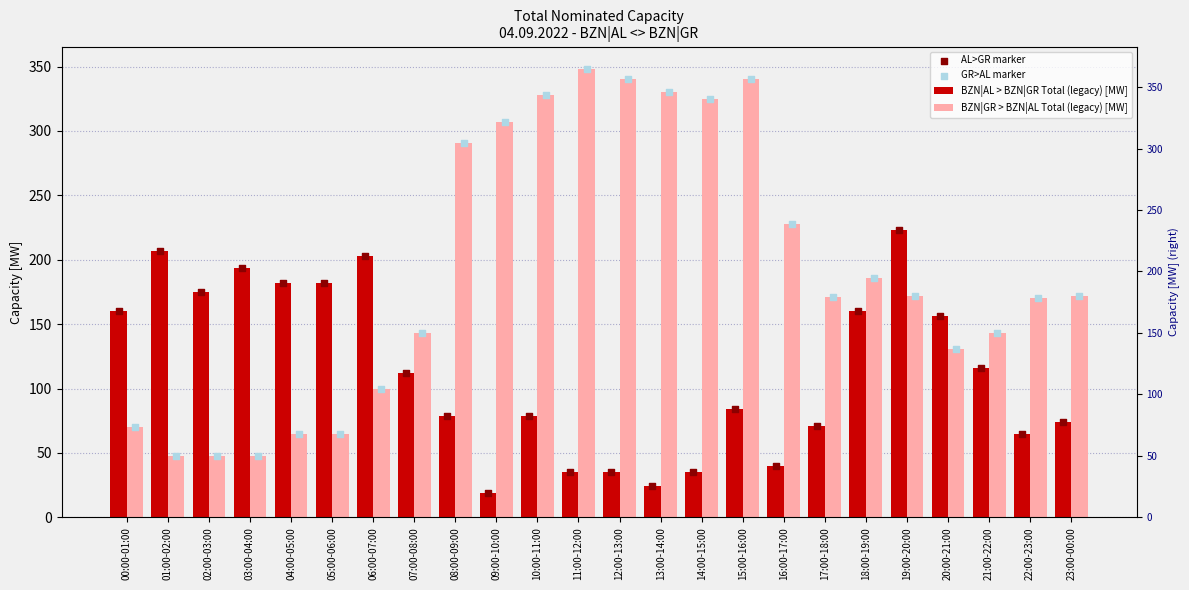

At which category is the sum across all series the highest?

15:00-16:00